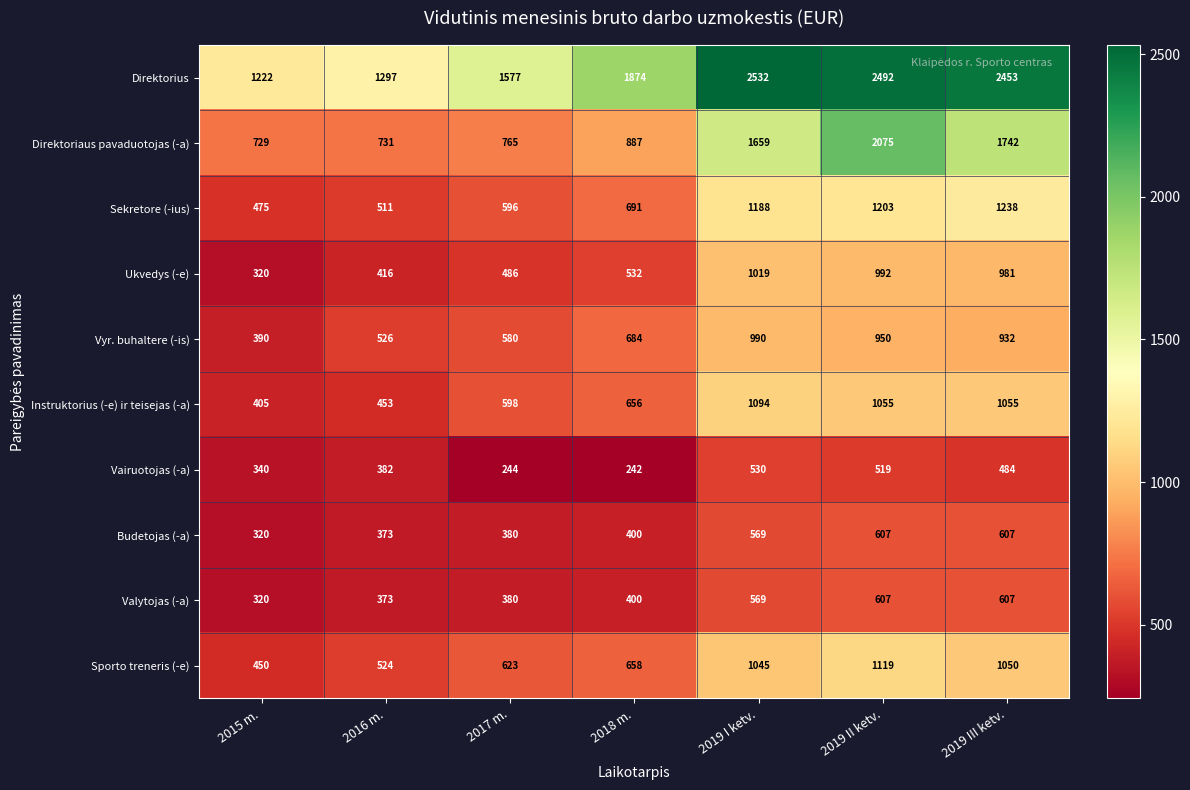

List the labels in order of Direktorius value, largest first.

2019 I ketv., 2019 II ketv., 2019 III ketv., 2018 m., 2017 m., 2016 m., 2015 m.